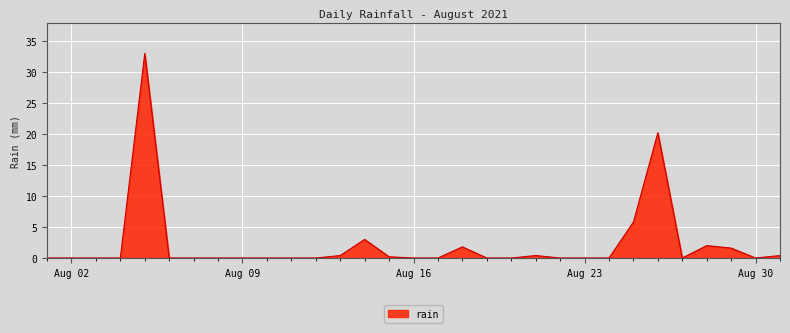

What is the difference between the maximum and minimum values?

33.0